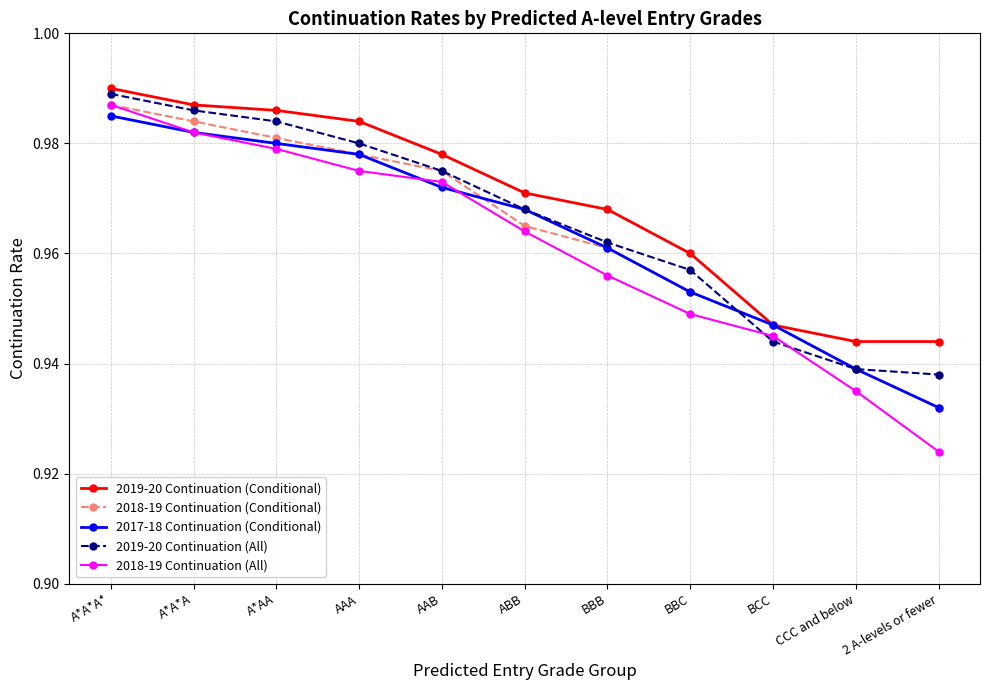

What are all the series names shown in the legend?

2019-20 Continuation (Conditional), 2018-19 Continuation (Conditional), 2017-18 Continuation (Conditional), 2019-20 Continuation (All), 2018-19 Continuation (All)